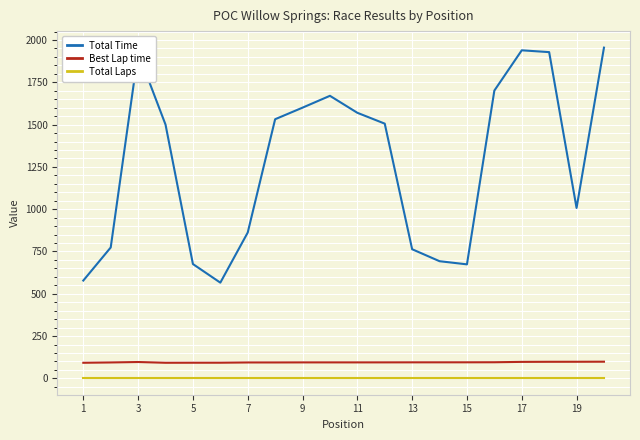

What is the greatest value displayed?

1954.8